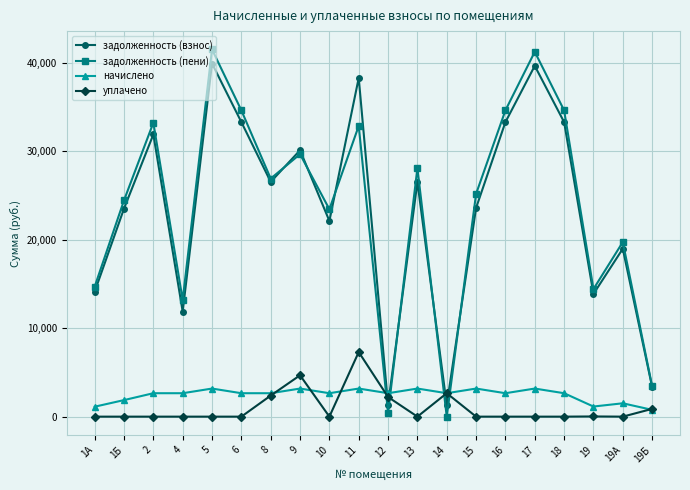

True or false: начислено has more than 0 points higher than both neighbors.

True